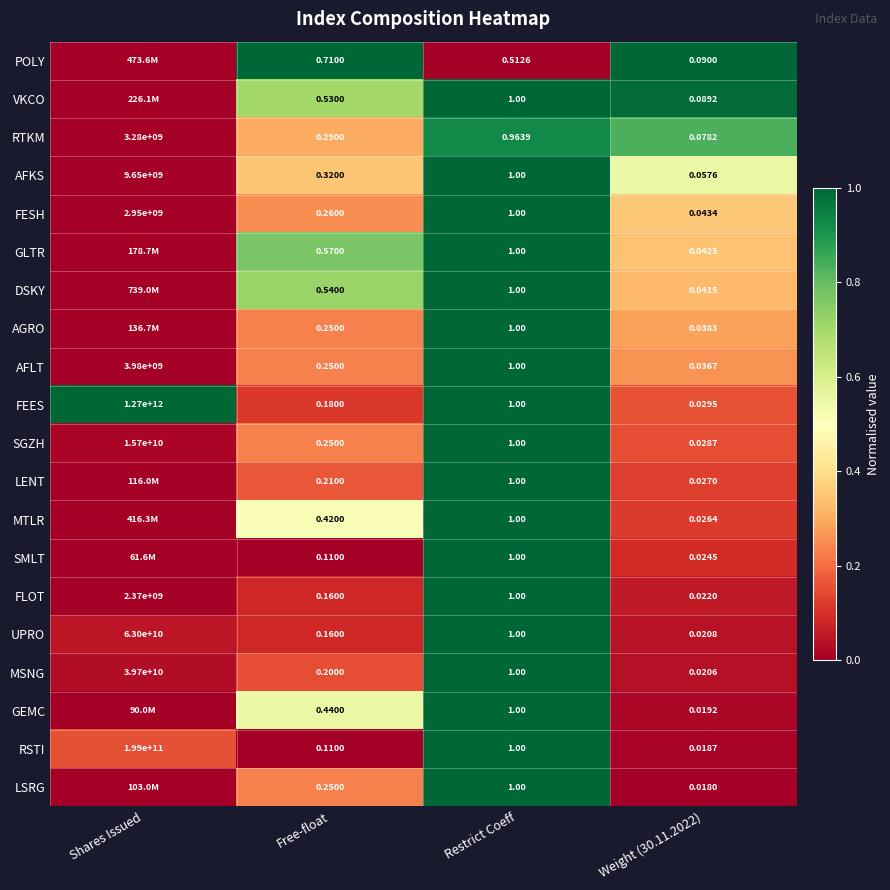

Is the value of RTKM at Restrict Coeff greater than the value of FESH at Weight (30.11.2022)?

Yes